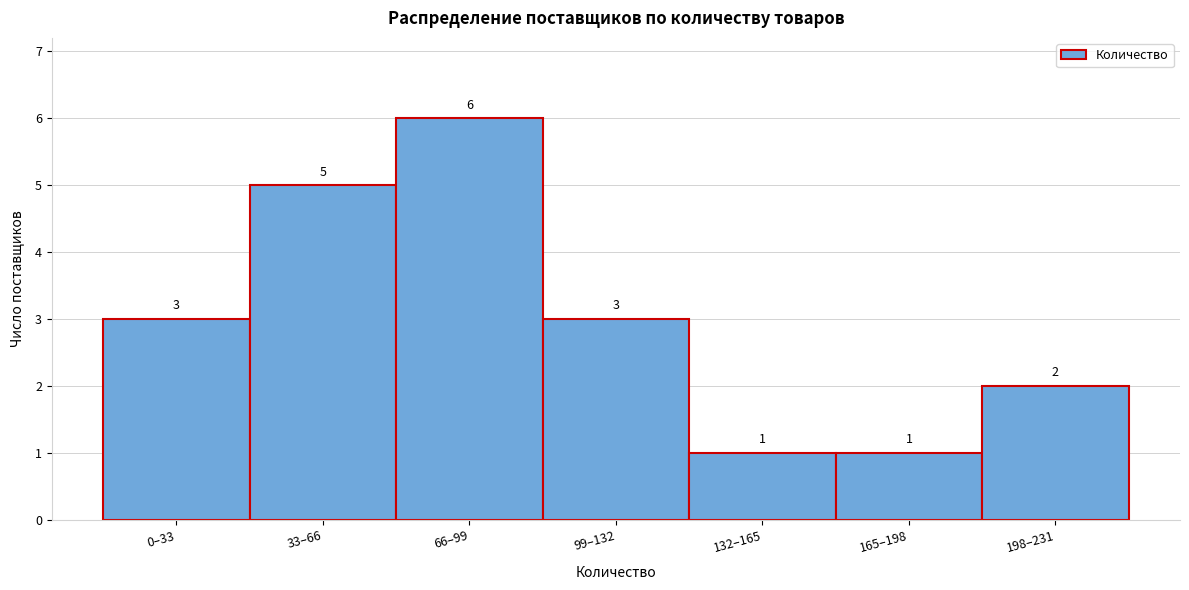

Reading right to left, extract all data points from this chart.

198–231=2	165–198=1	132–165=1	99–132=3	66–99=6	33–66=5	0–33=3